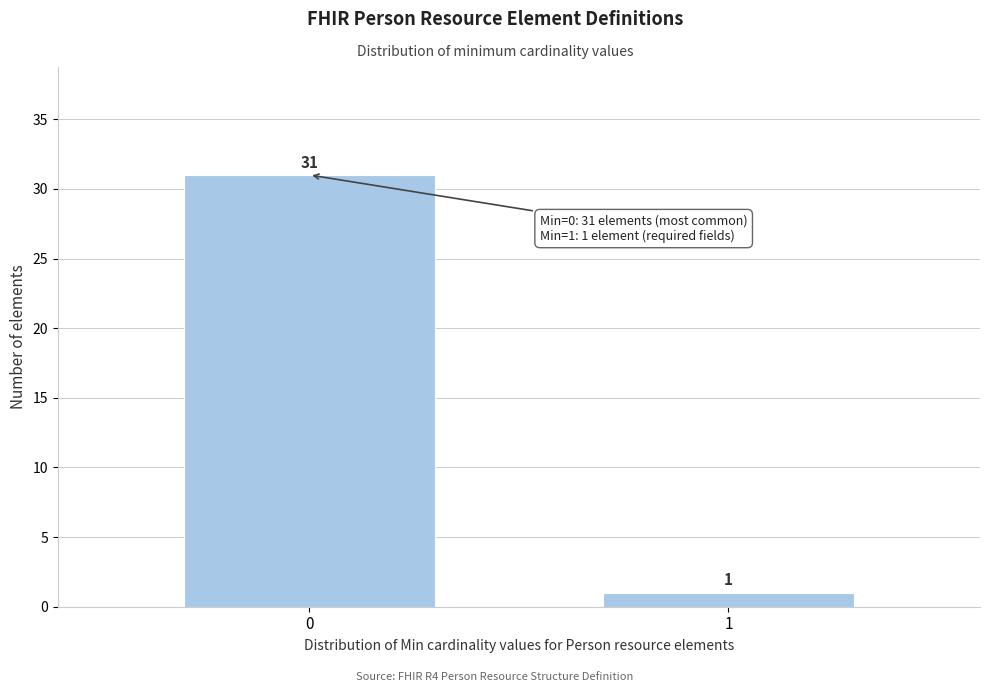

Reading left to right, transcribe all the data shown in this chart.

0=31	1=1